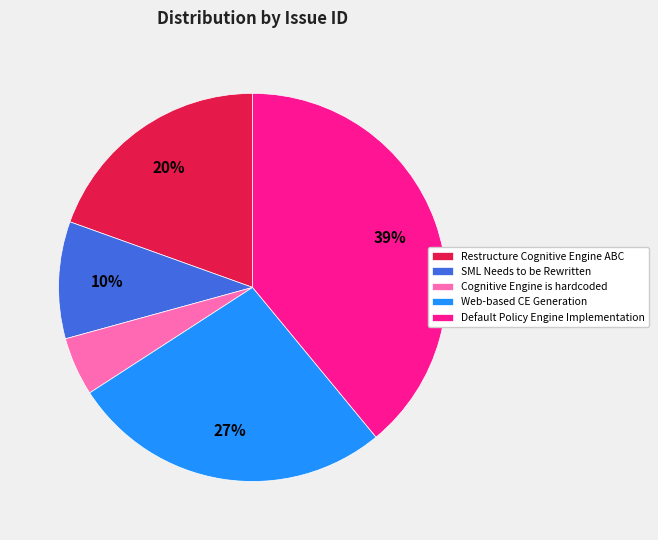

To the nearest percent, what is the difference between the SML Needs to be Rewritten and Default Policy Engine Implementation slice percentages?

29%